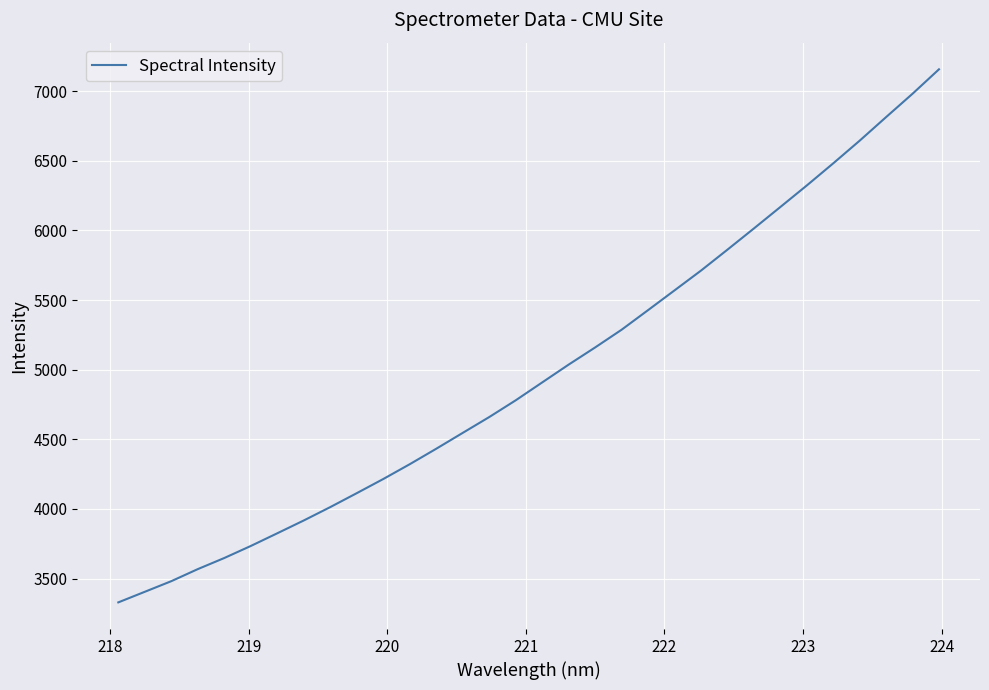

Is this an area chart (filled region under the line)?

No